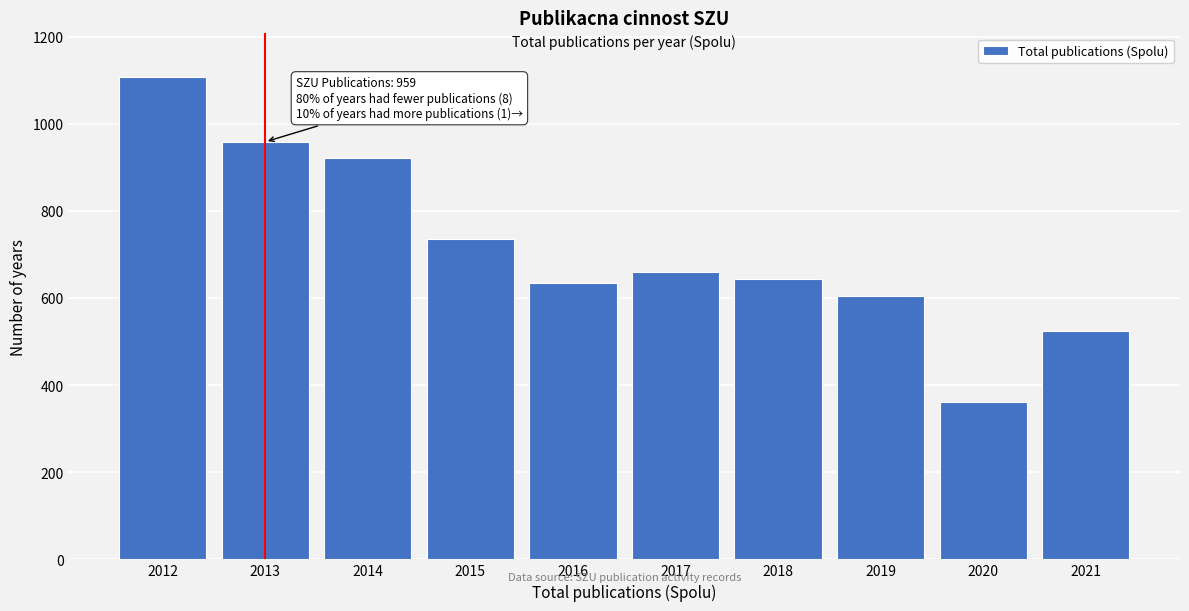

Reading left to right, list all the values displayed in this chart.

1108	959	923	735	635	661	644	606	362	525